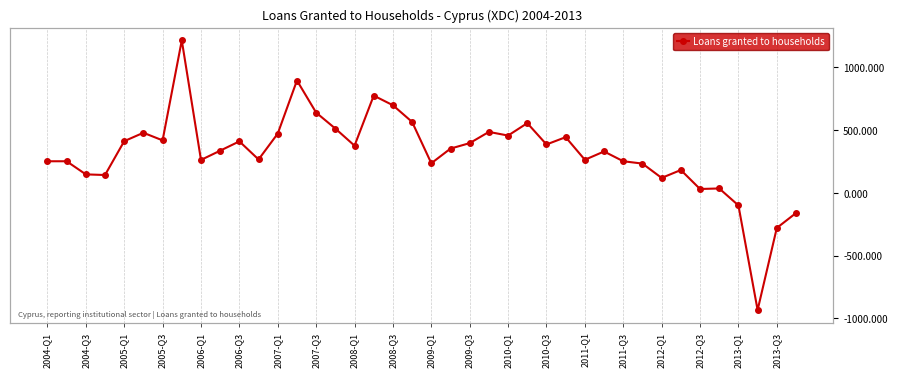

What value does the data have at 2013-Q3?

-279.3